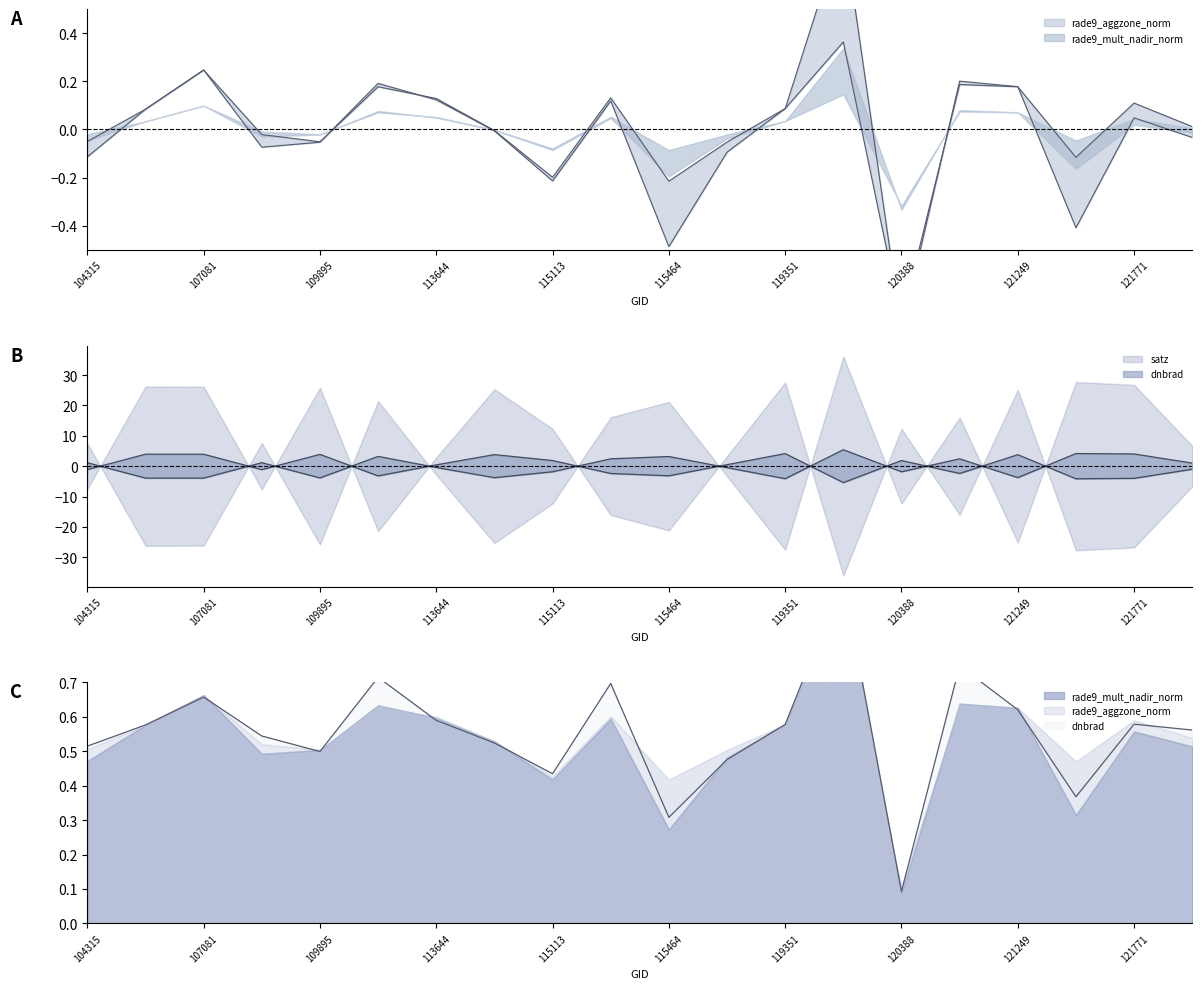

How many data points does each series have?

20